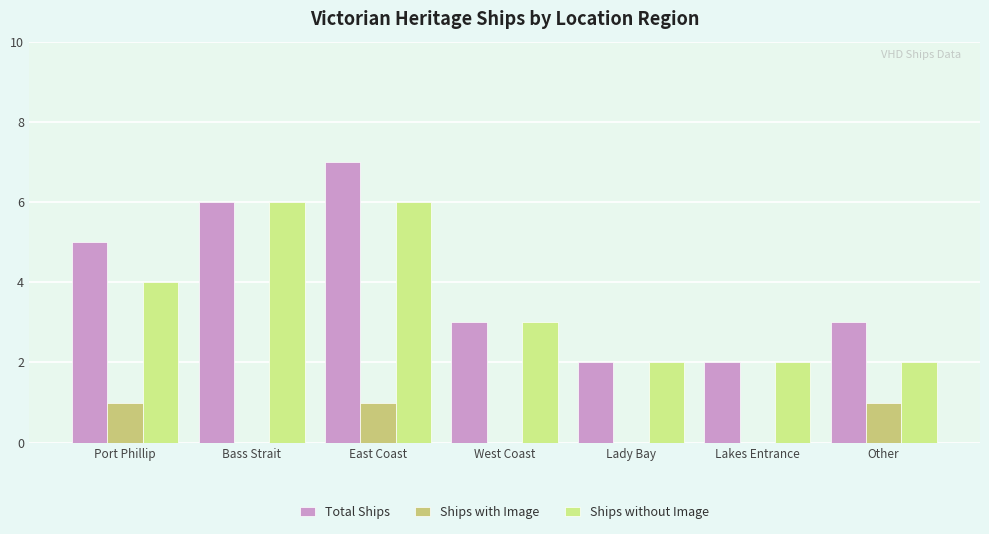

What is the spread (max minus min) of values at East Coast?

6